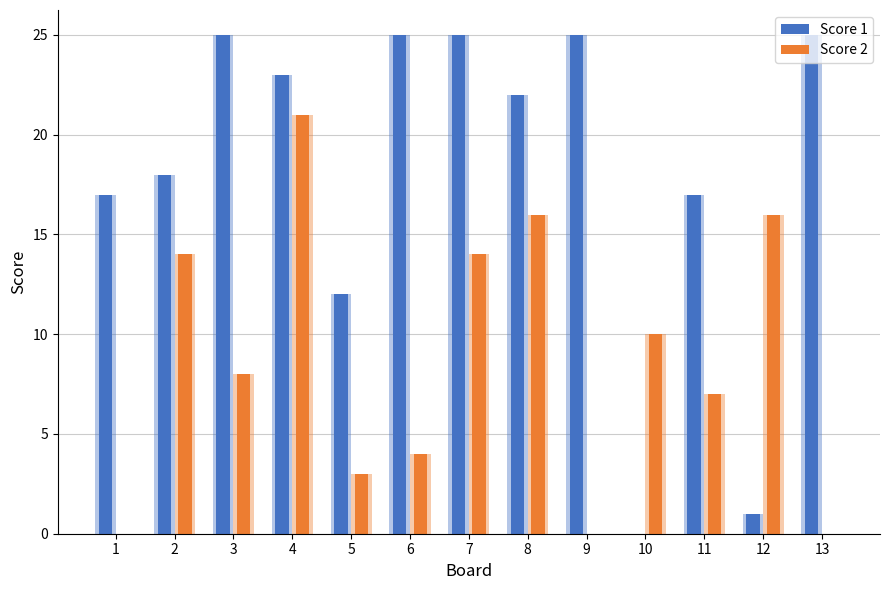

What is the difference between the second highest and second lowest values in the Score 2 series?

16